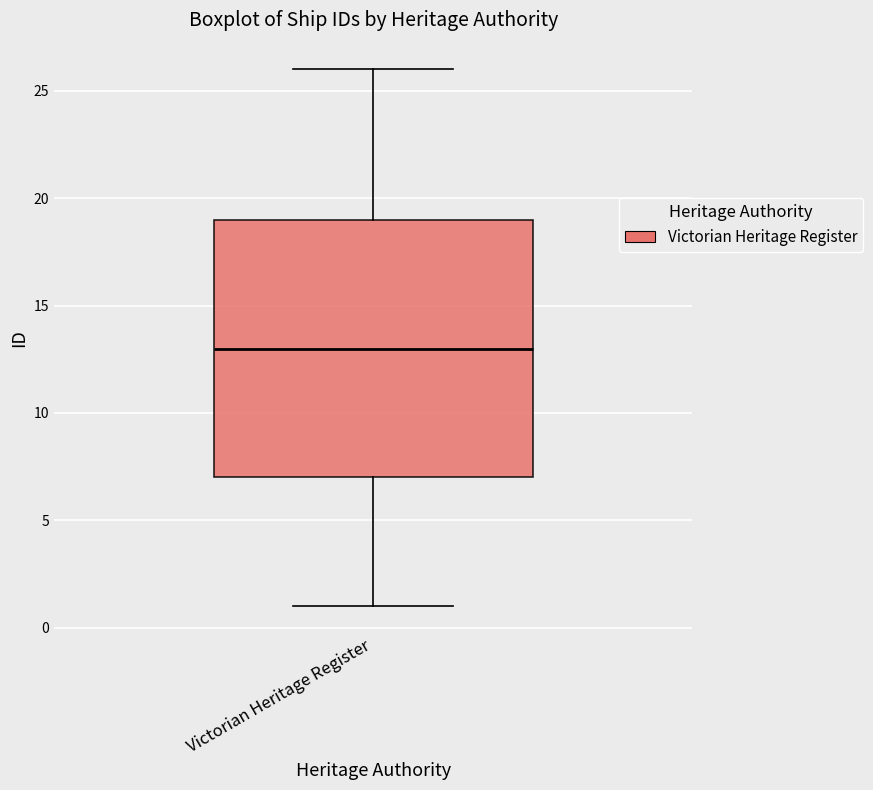

Read this box plot against the y-axis: the position of the median line, the range covered by the box, and the ends of both whiskers. The values are not printed on the chart, so give them approximately, as read against the axis.

median 13, box 7 to 19, whiskers 1 to 26